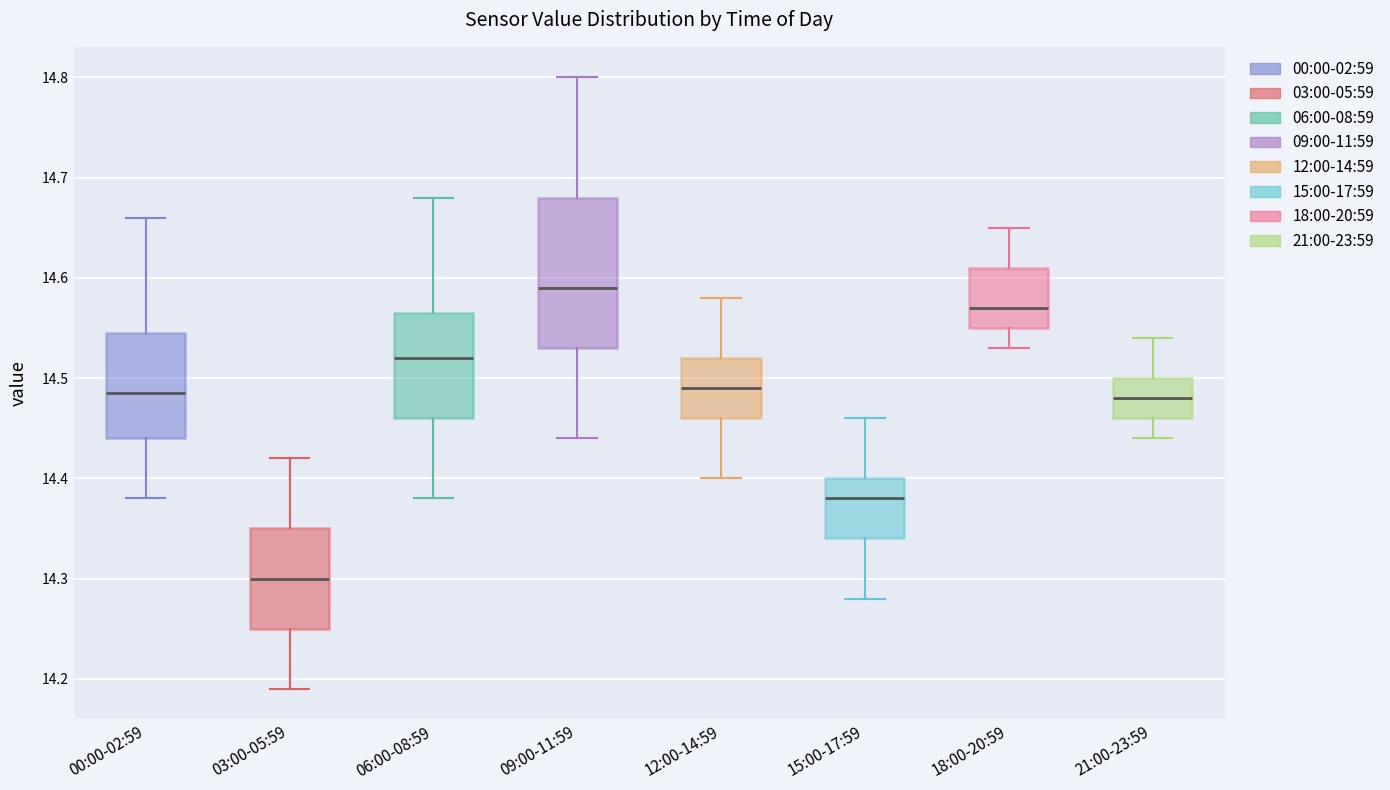

Comparing the boxes themselves (not the whiskers), which one is the tallest?

09:00-11:59